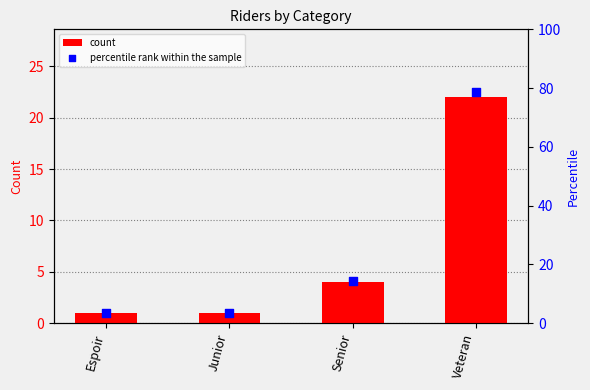

What is the total value across all series at Senior?

18.3